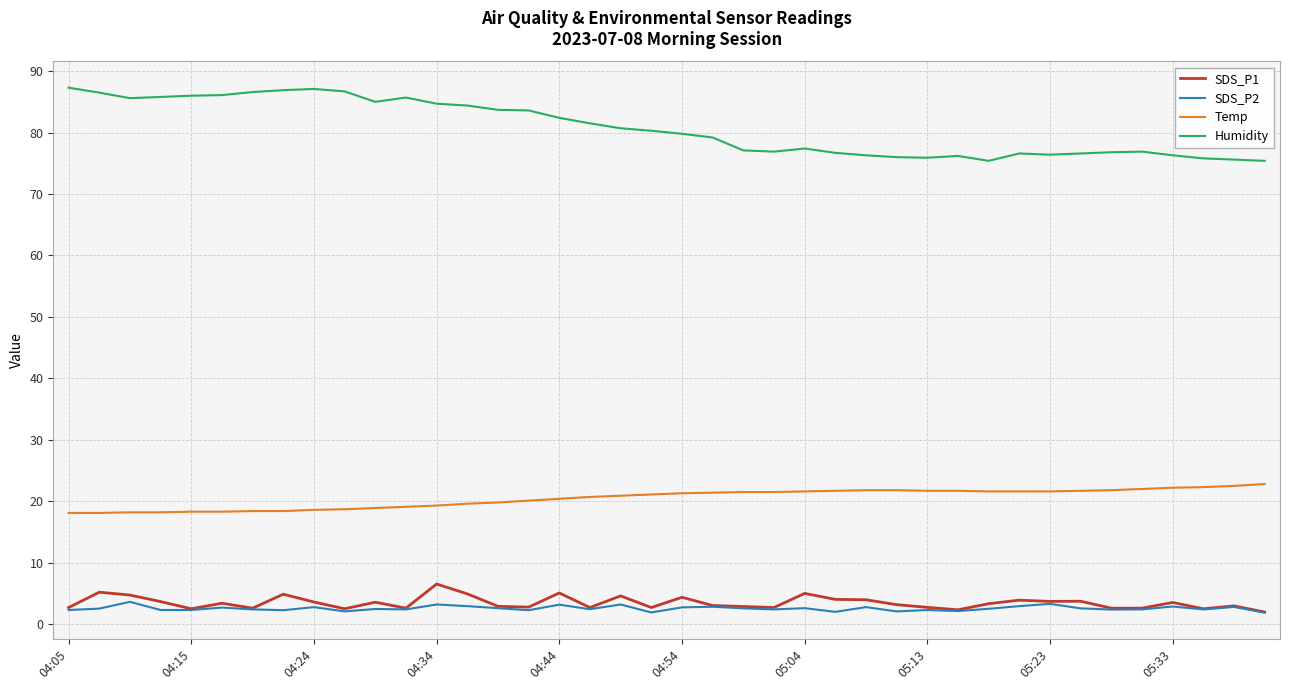

True or false: SDS_P2 and Temp cross at least once.

False